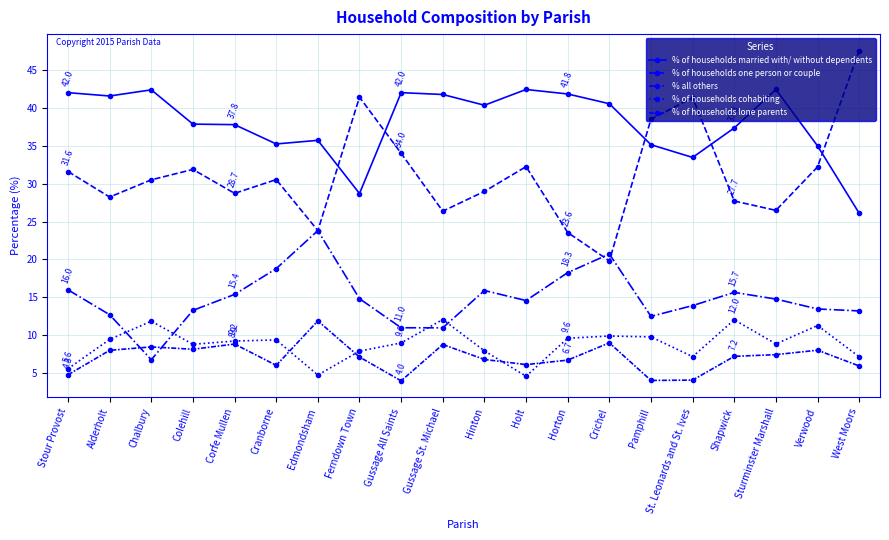

Which series has the largest range (max minus min)?

% of households one person or couple